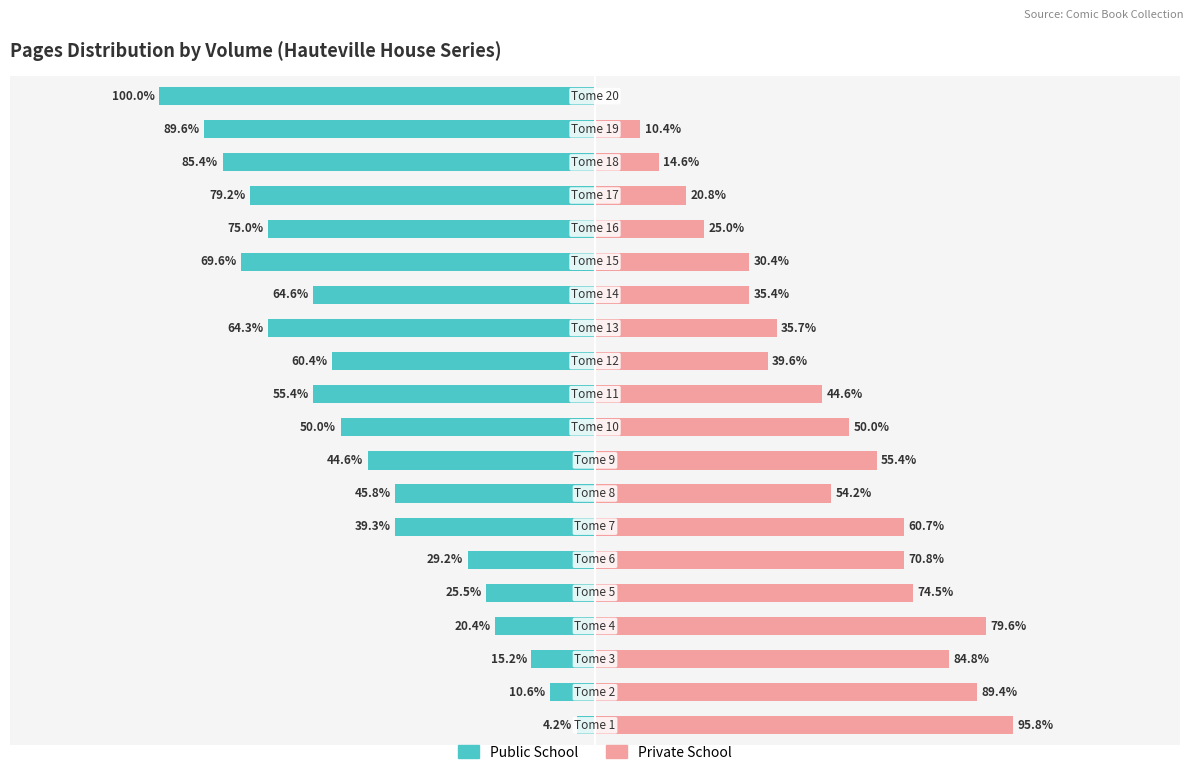

How many bars are there in total?

40